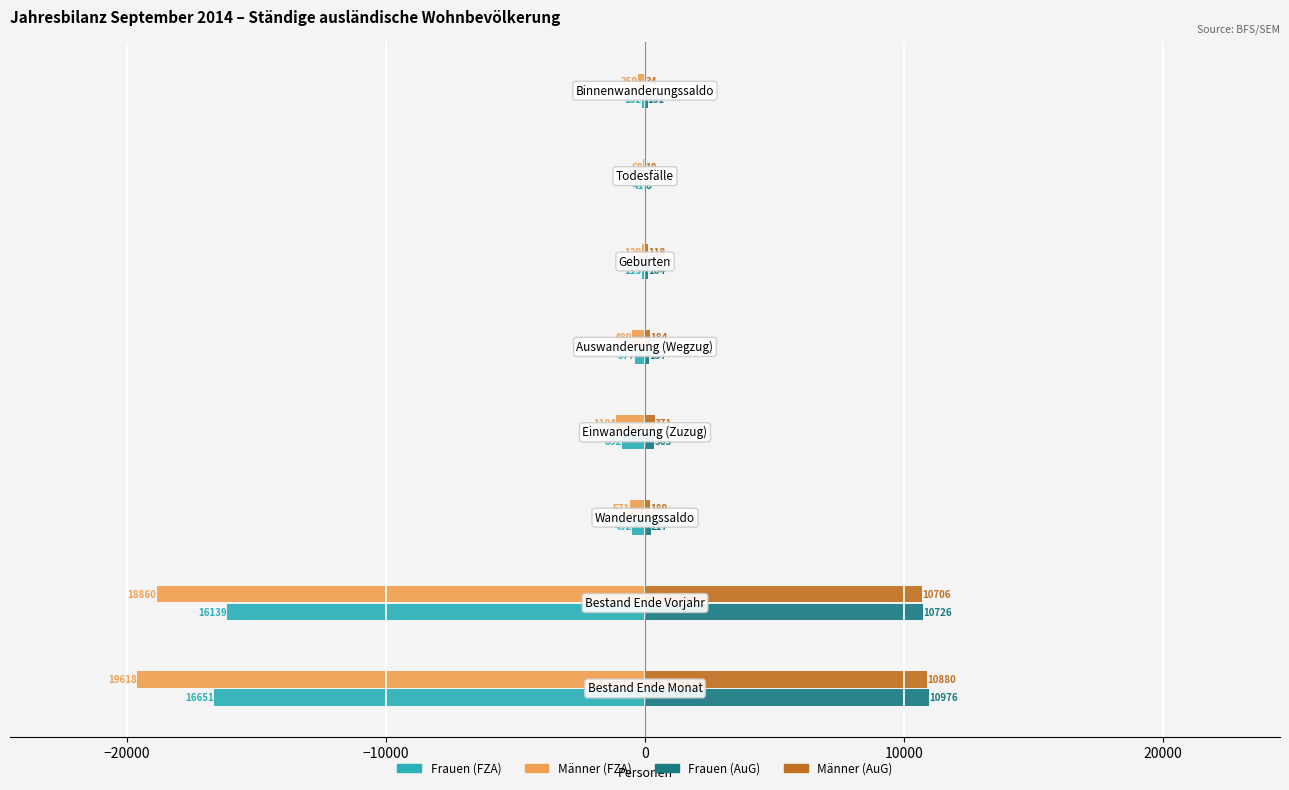

Which series has the largest total across all categories?

Frauen (AuG)